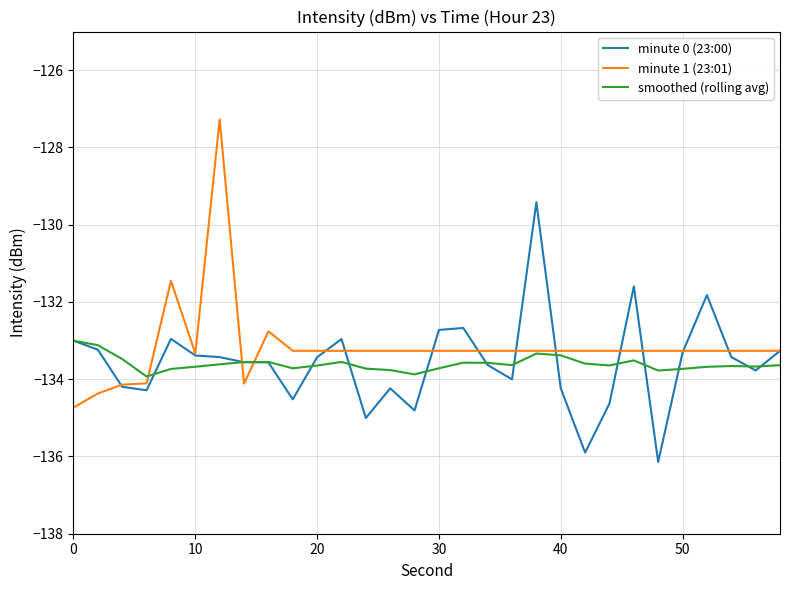

What is the maximum value shown in the chart?

-127.3